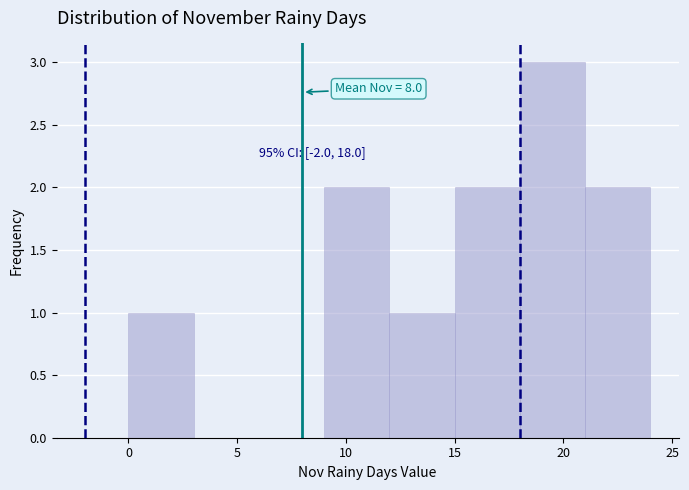

Over which range of the x-axis is the bar tallest?

18 to 21